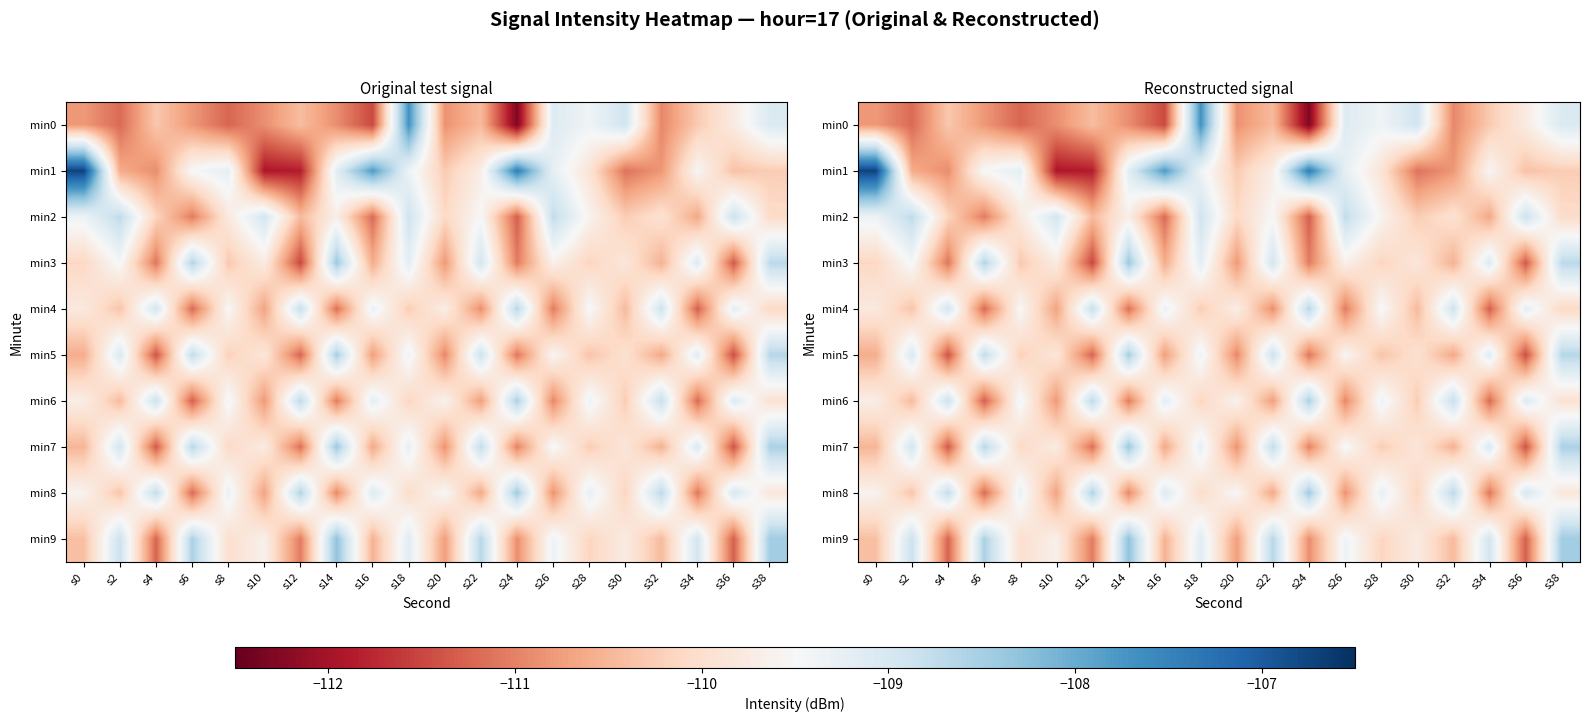

Is it true that min5 equals -111.4 at s4?

True